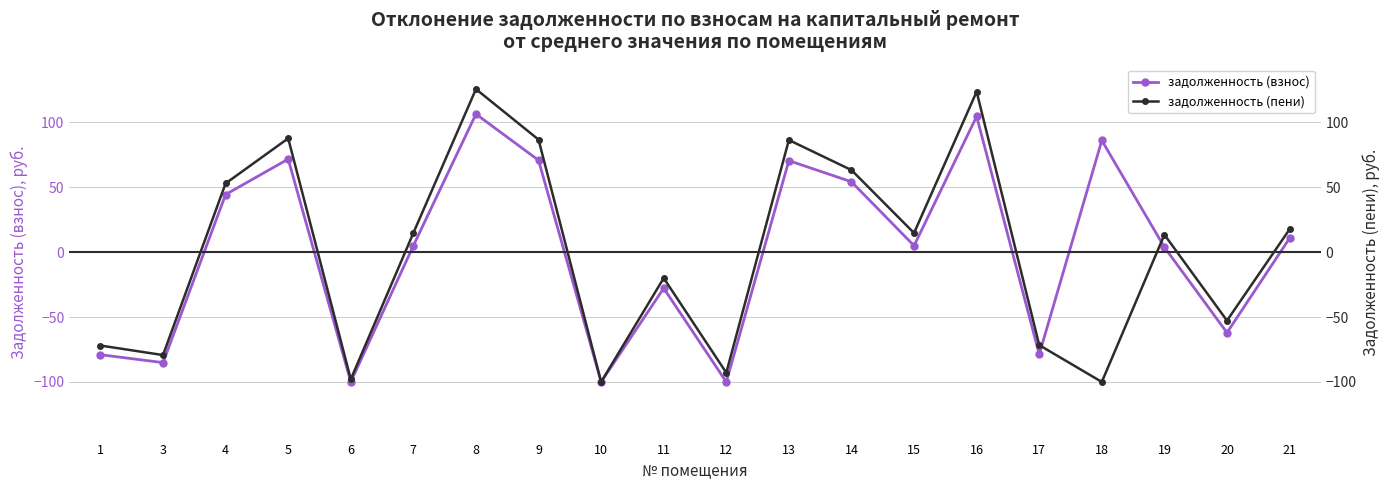

How many interior local peaks does the задолженность (пени) series have?

6